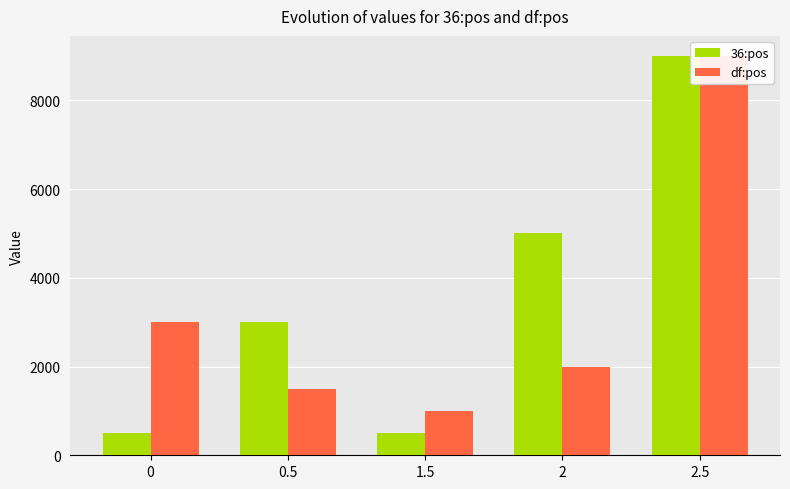

Between 0.5 and 2, which is larger?

2